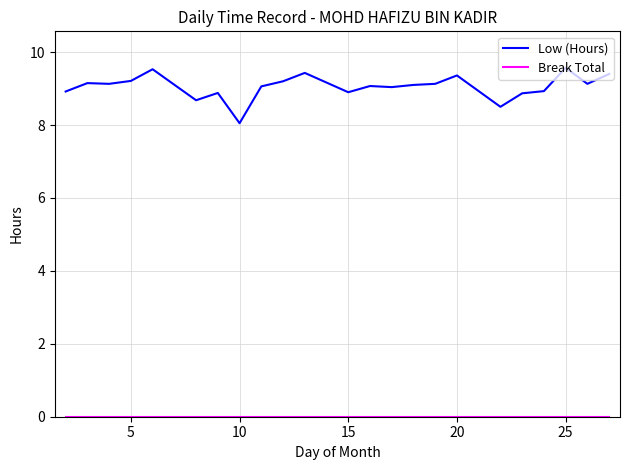

Which series has the largest range (max minus min)?

Low (Hours)